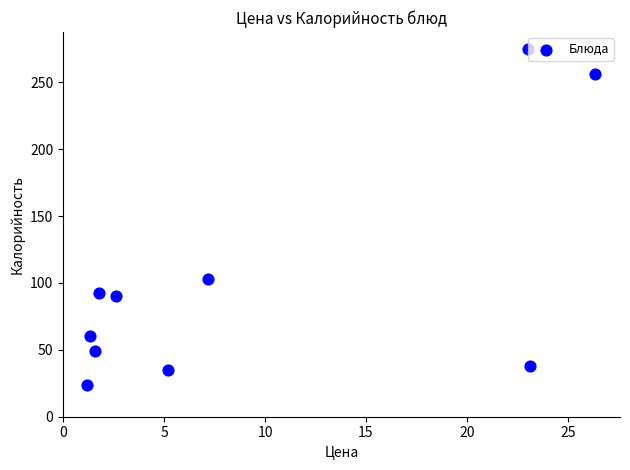

What is the range of Y values (max minus min)?

251.2